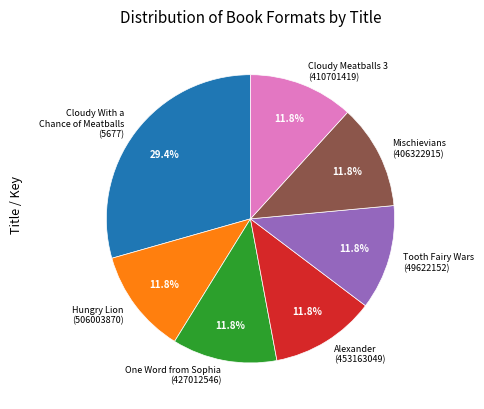

What is the largest slice in the pie chart?

Cloudy With a Chance of Meatballs (5677)